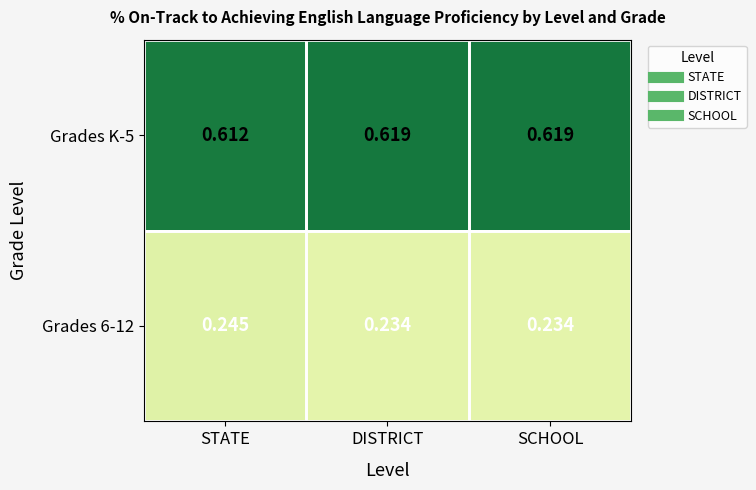

Which series changed the most between STATE and DISTRICT?

Grades 6-12